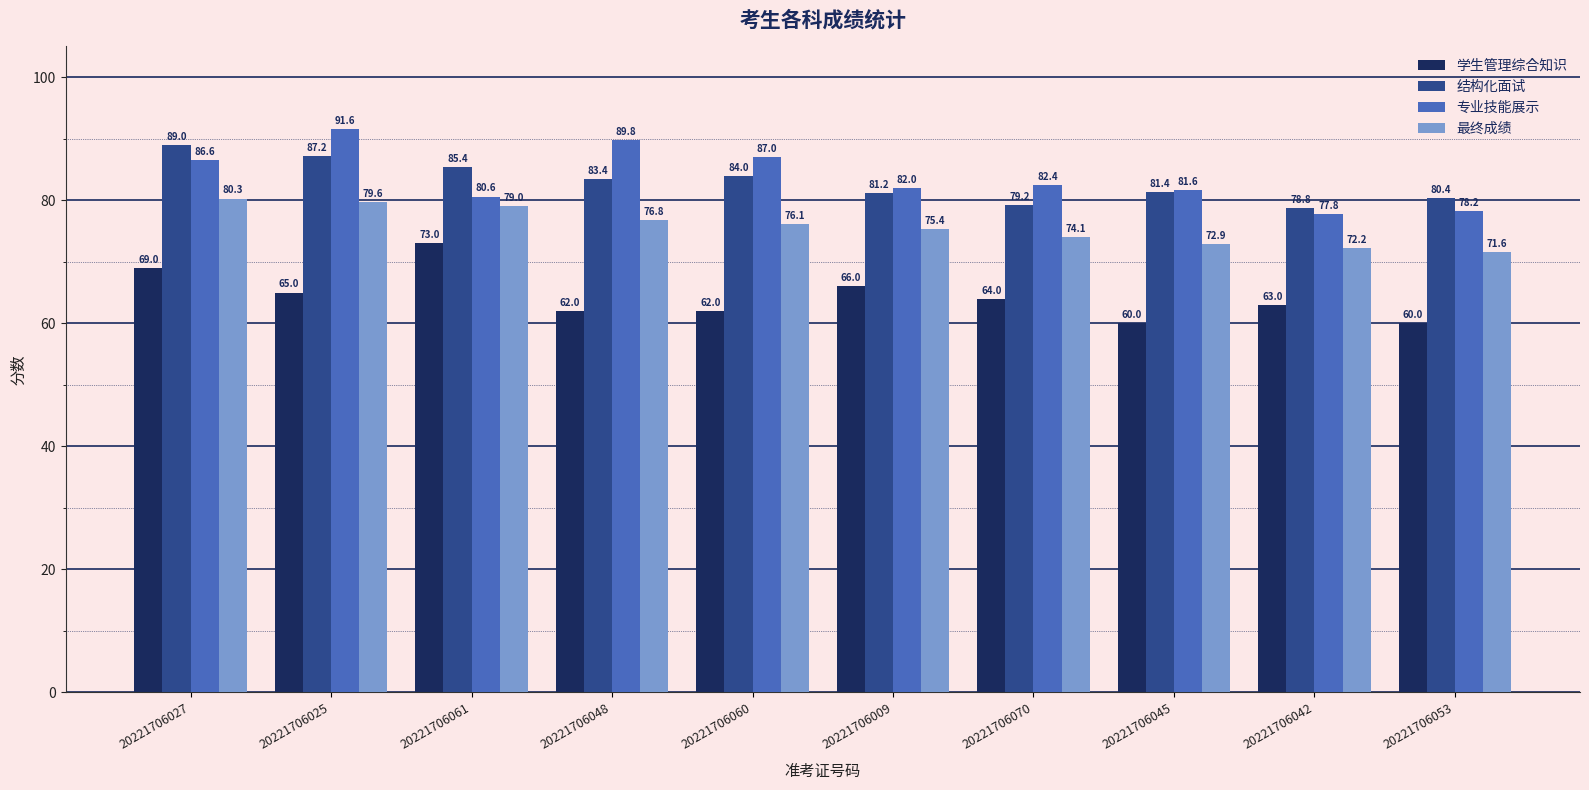

What are all the series names shown in the legend?

学生管理综合知识, 结构化面试, 专业技能展示, 最终成绩